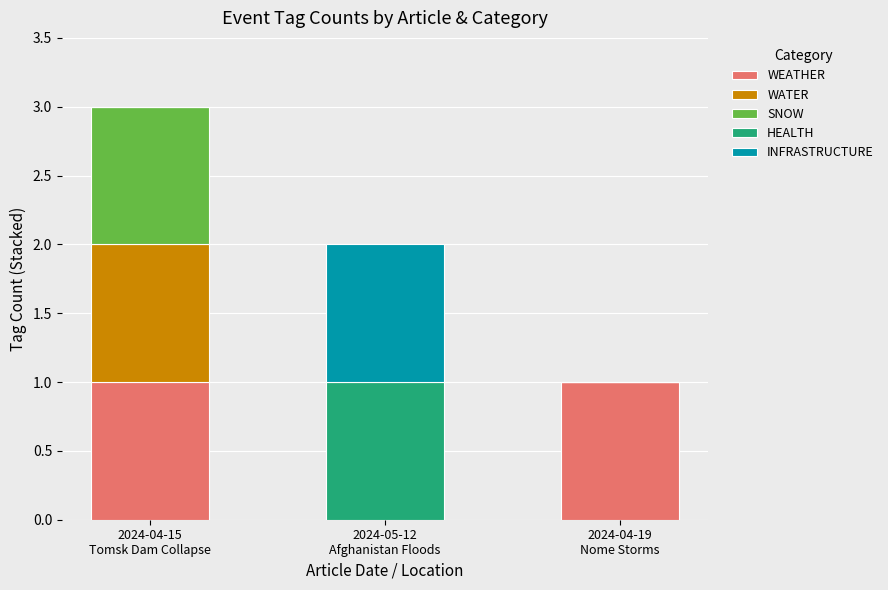

How many categories are shown in the chart?

3